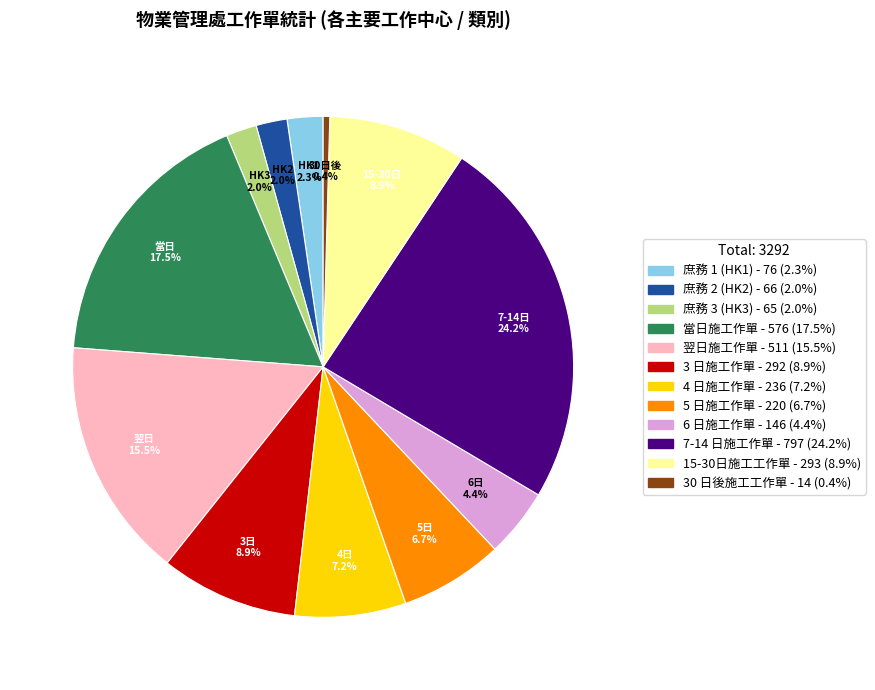

Is it true that 30 日後施工工作單 is 0% of the pie?

True